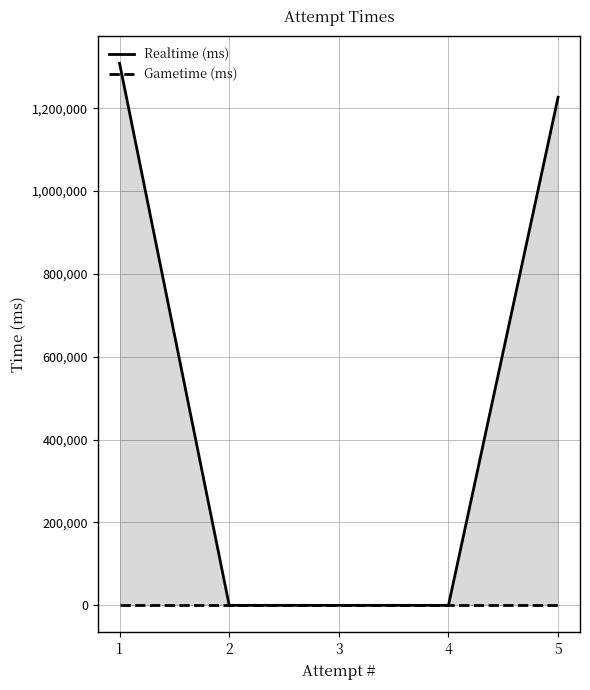

At which label is Realtime (ms) closest to 654152?

5